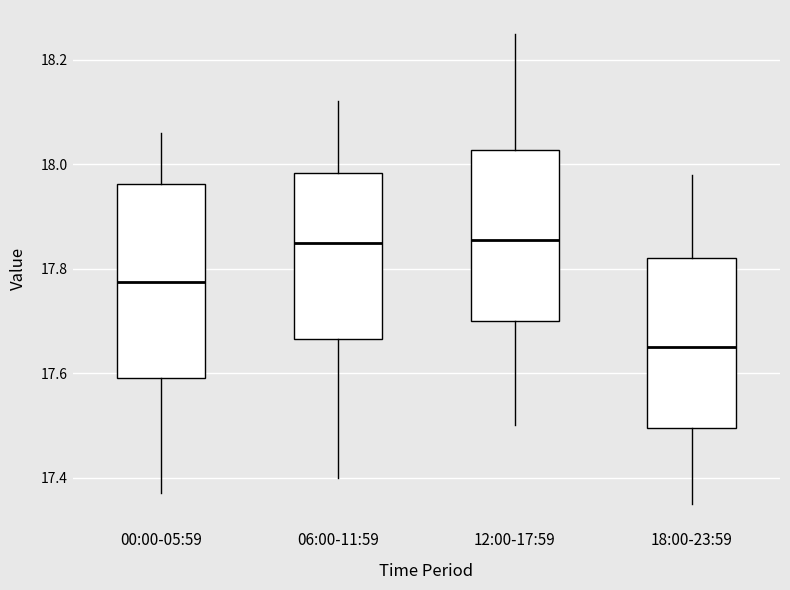

Reading left to right, read every box against the y-axis: the position of its median line, the range the box covers, and the ends of its whiskers. The values are not printed on the chart, so give them approximately, as read against the axis.

00:00-05:59: median 17.78, box 17.60 to 17.96, whiskers 17.38 to 18.06
06:00-11:59: median 17.86, box 17.66 to 17.98, whiskers 17.40 to 18.12
12:00-17:59: median 17.86, box 17.70 to 18.02, whiskers 17.50 to 18.26
18:00-23:59: median 17.66, box 17.50 to 17.82, whiskers 17.36 to 17.98